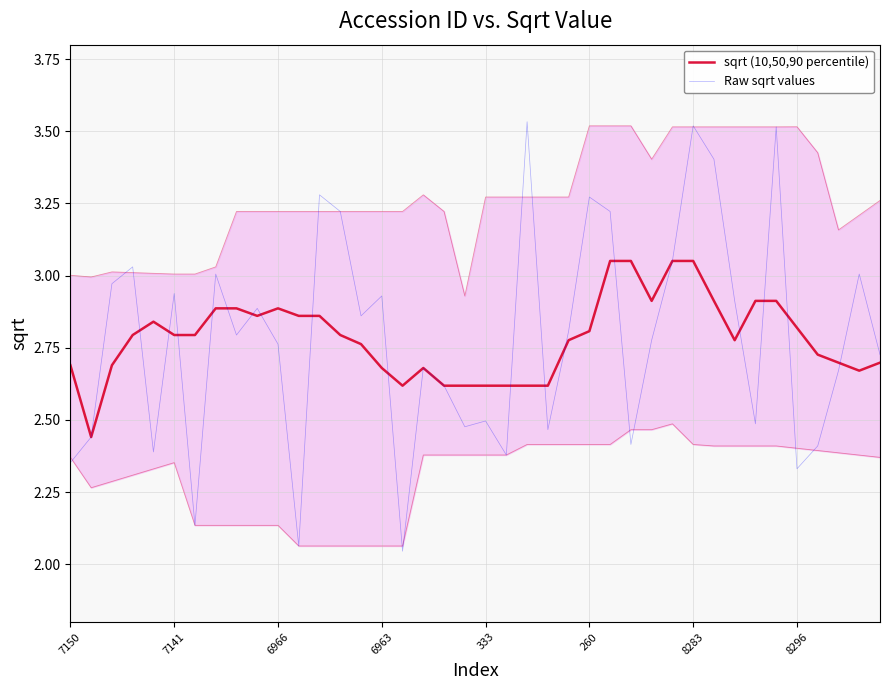

How many intersections are there between Raw sqrt values and sqrt (10,50,90 percentile)?

17